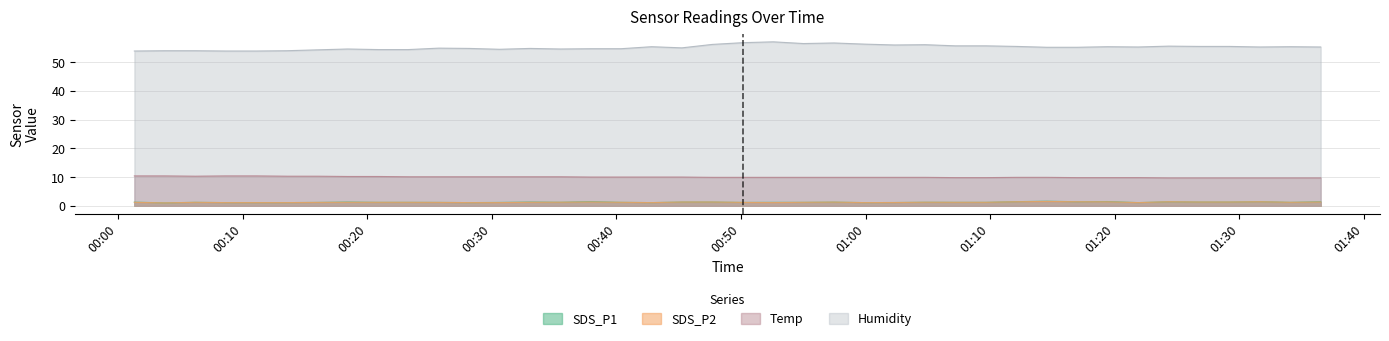

True or false: Humidity and SDS_P2 intersect in this chart.

False